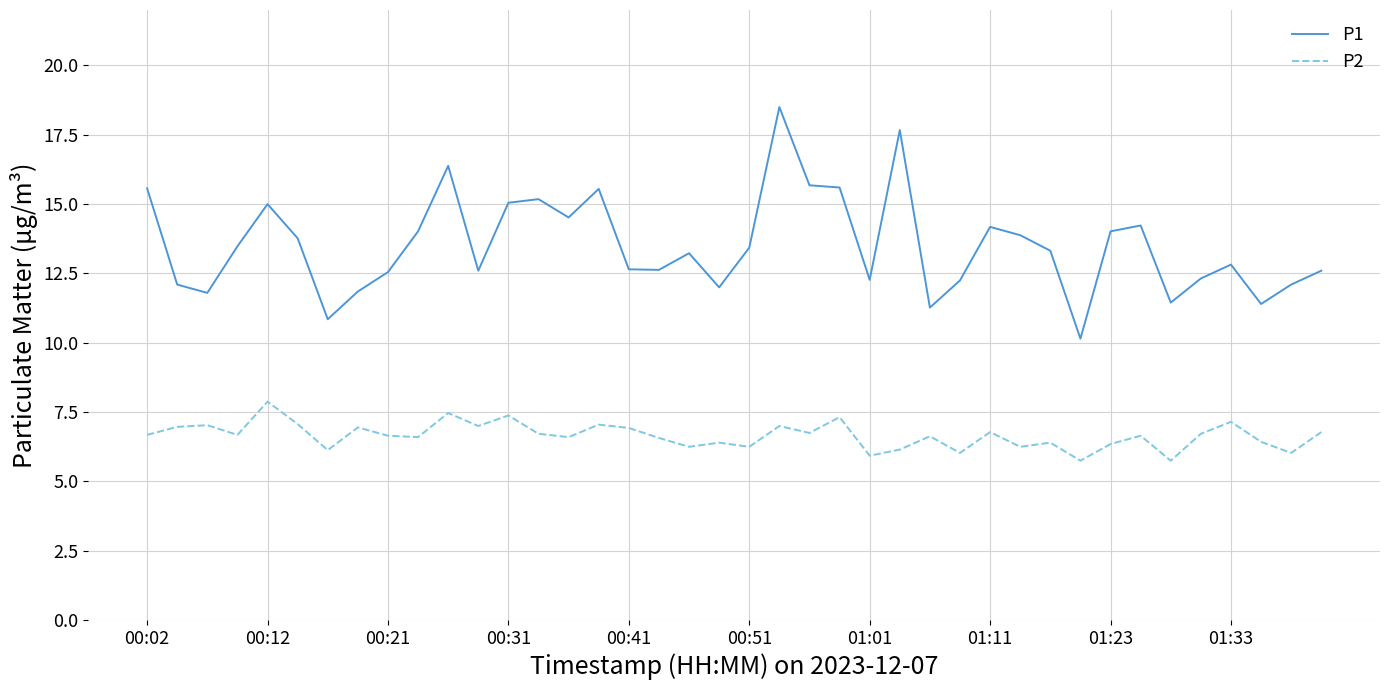

True or false: P2 and P1 intersect in this chart.

False